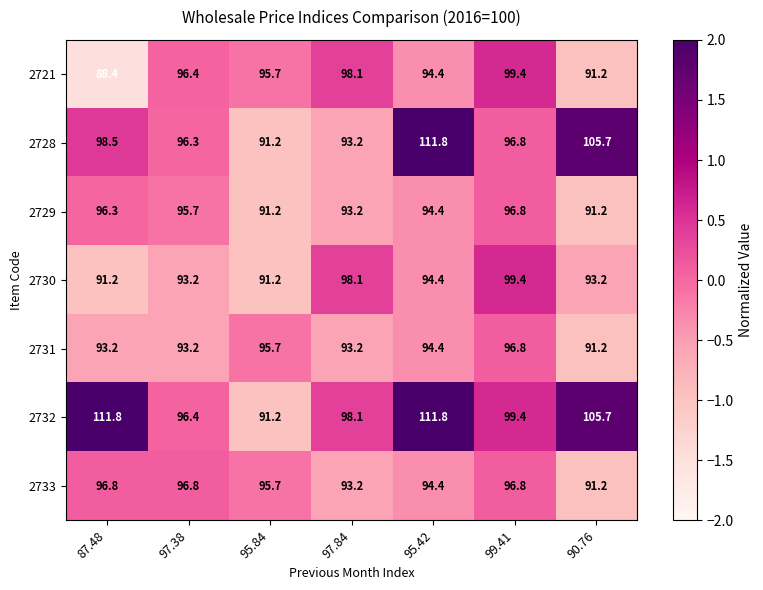

Between 87.48 and 97.38, which series saw the biggest shift?

2732